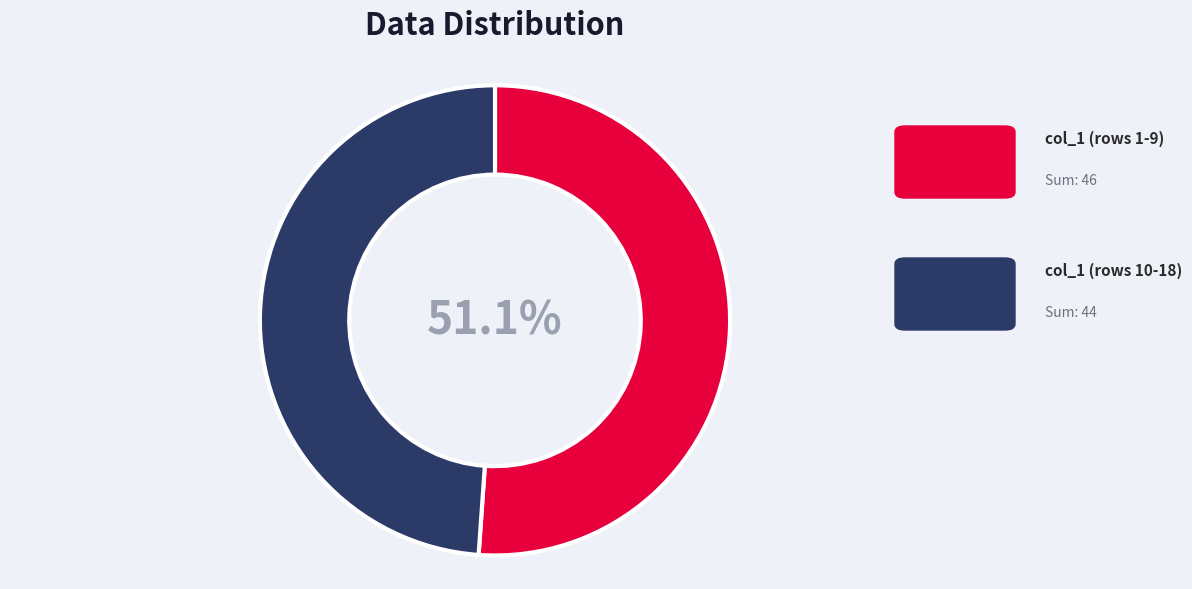

Does any single category account for the majority?

Yes